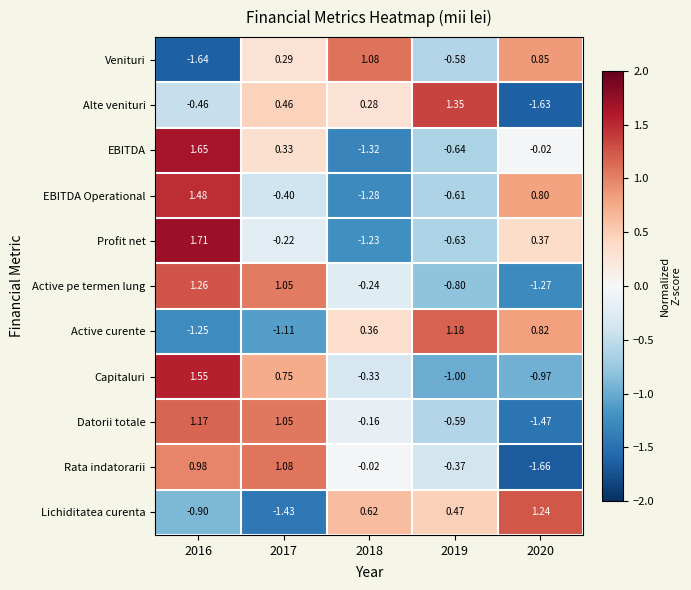

Rank the series at 2020 from highest to lowest value.

Lichiditatea curenta, Venituri, Active curente, EBITDA Operational, Profit net, EBITDA, Capitaluri, Active pe termen lung, Datorii totale, Alte venituri, Rata indatorarii